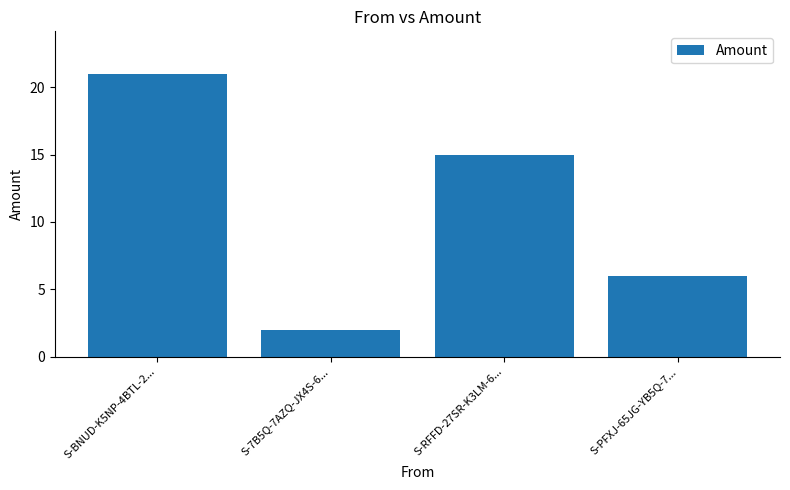

Reading left to right, transcribe all the data shown in this chart.

21	2	15	6